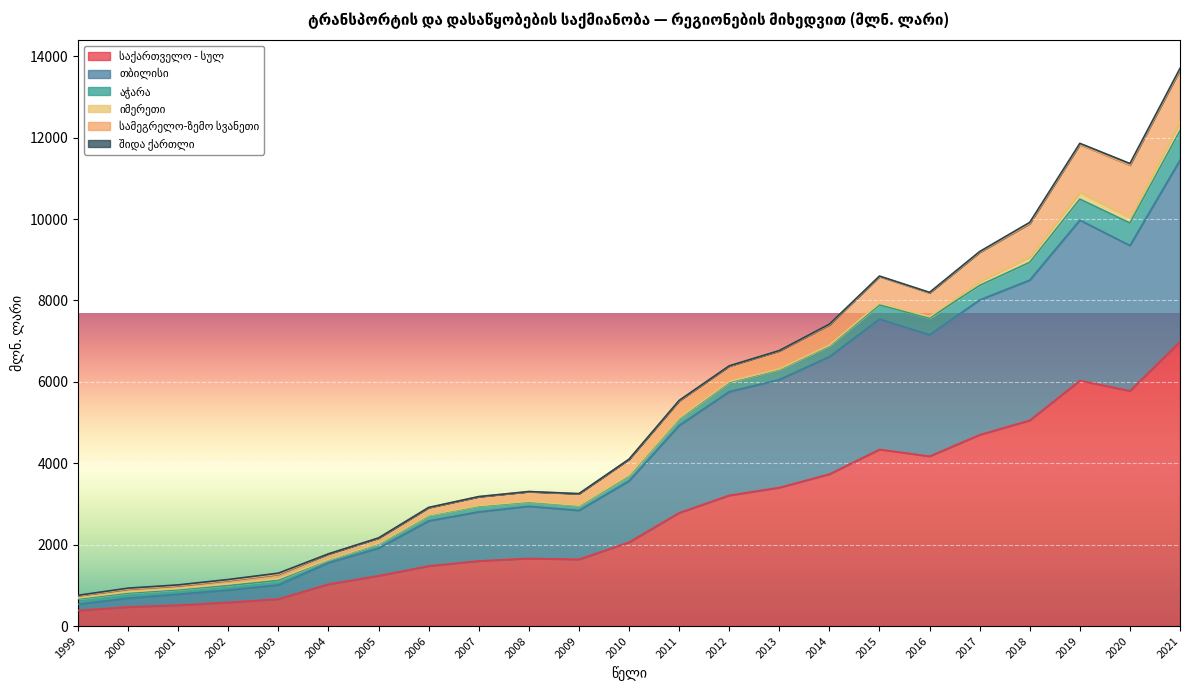

Where is the first local maximum for შიდა ქართლი?

2000